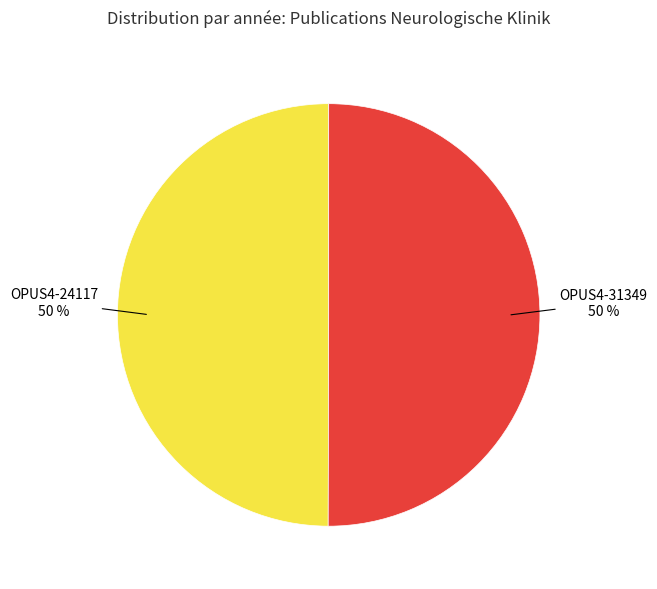

To the nearest percent, what is the average slice percentage?

50%